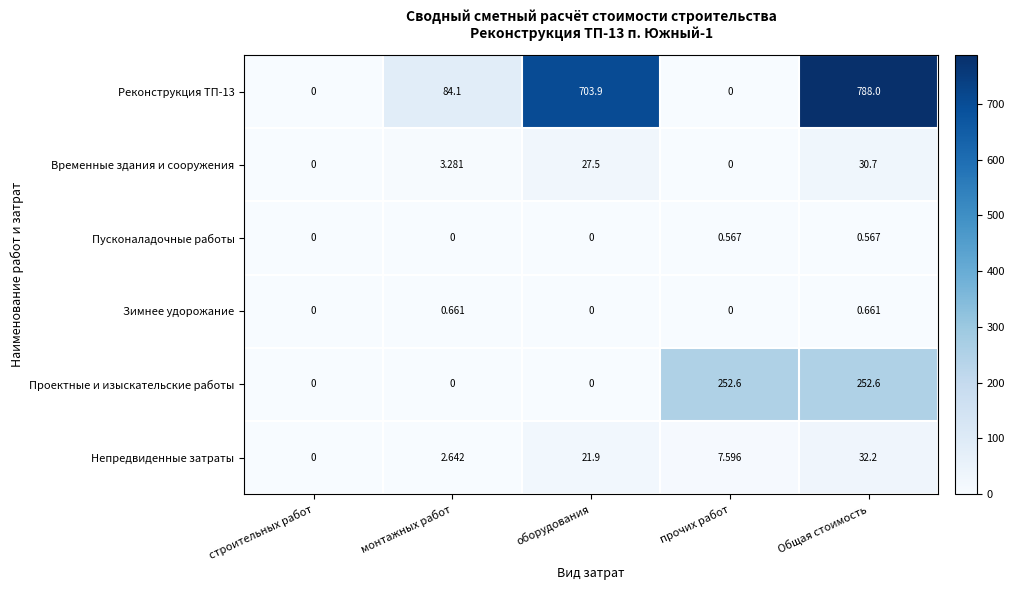

List the series in order of their peak value, lowest first.

Пусконаладочные работы, Зимнее удорожание, Временные здания и сооружения, Непредвиденные затраты, Проектные и изыскательские работы, Реконструкция ТП-13